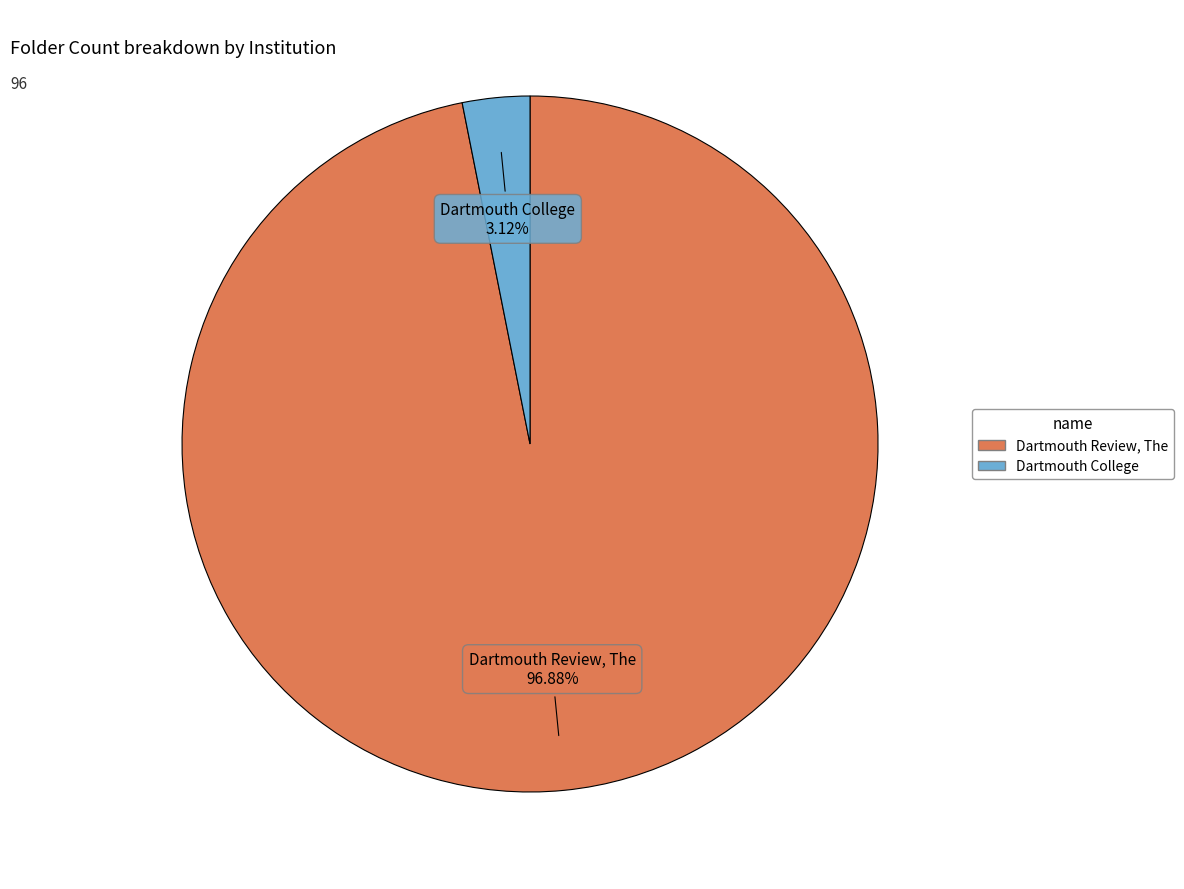

Count the number of slices in the pie.

2